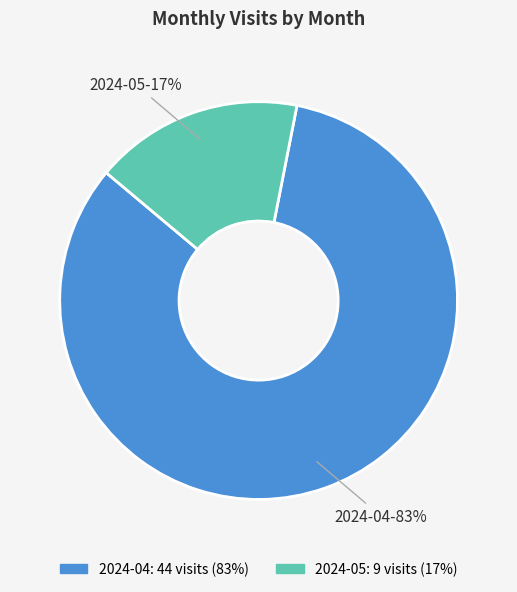

Is there a majority slice in this chart?

Yes